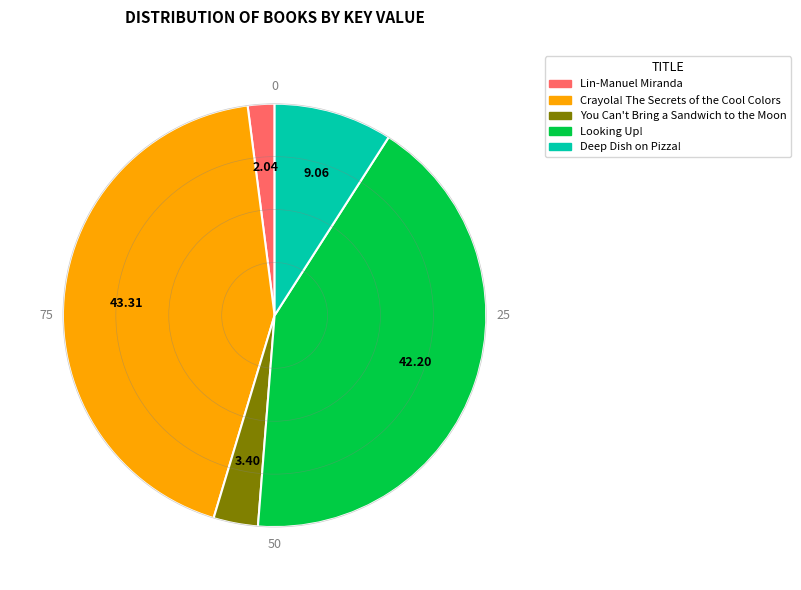

How many slices are in this pie chart?

5